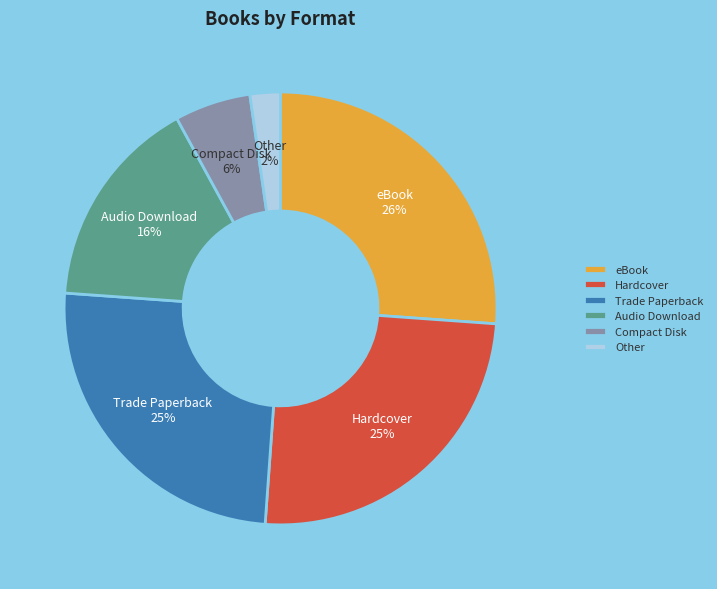

To the nearest percent, what is the difference between the largest and smallest slice percentages?

24%